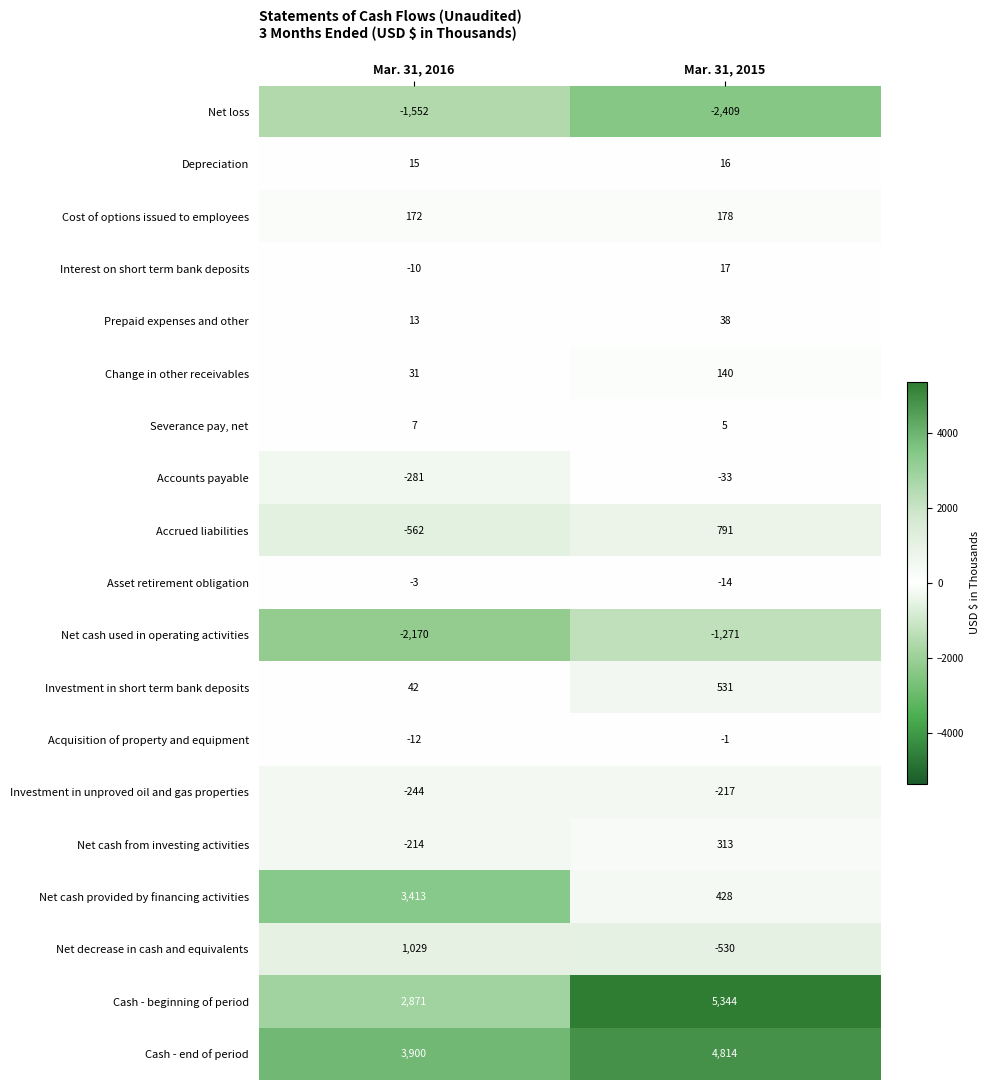

What is the average value of the Net decrease in cash and equivalents series?

250